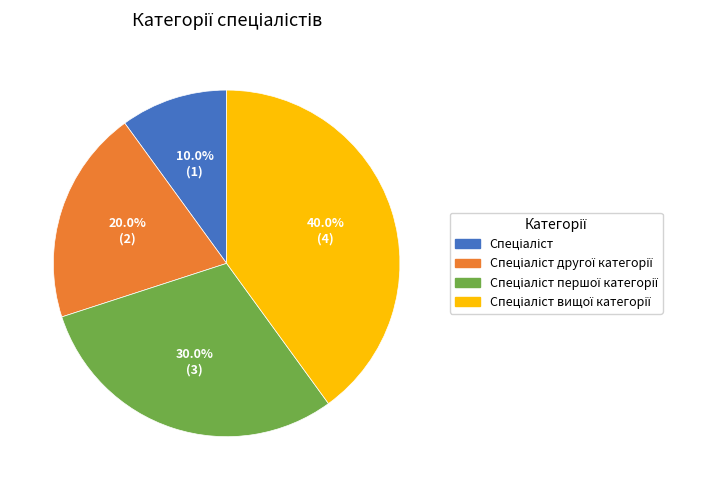

Is there a majority slice in this chart?

No